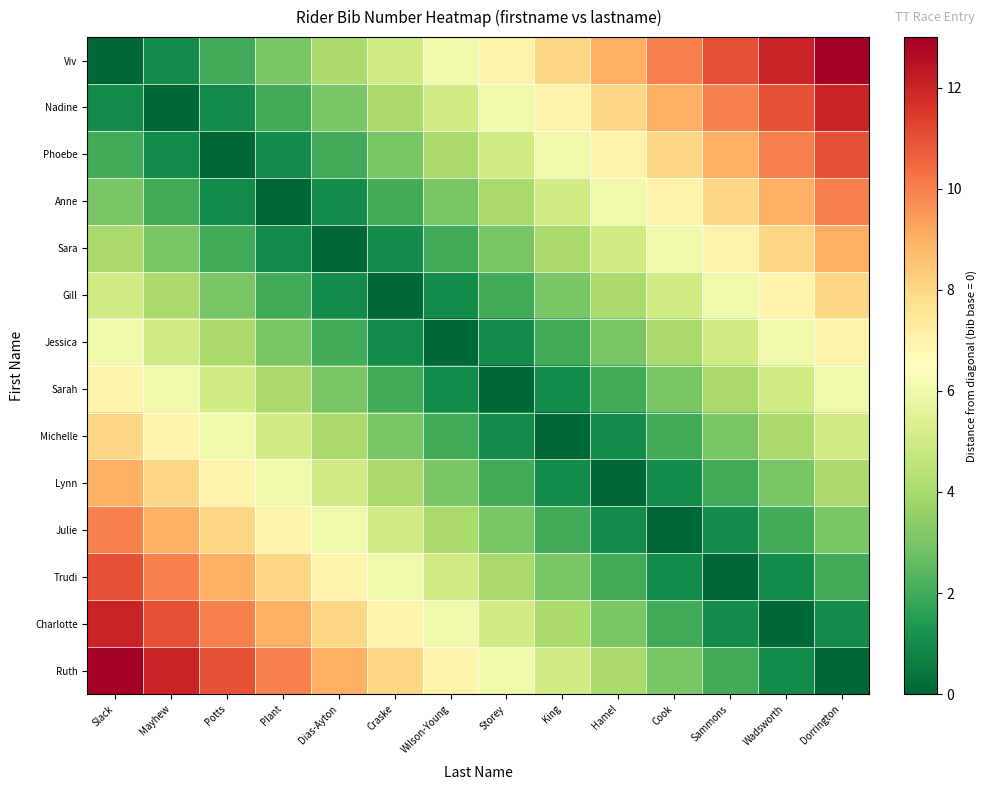

What is the total value across all series at Hamel?

55